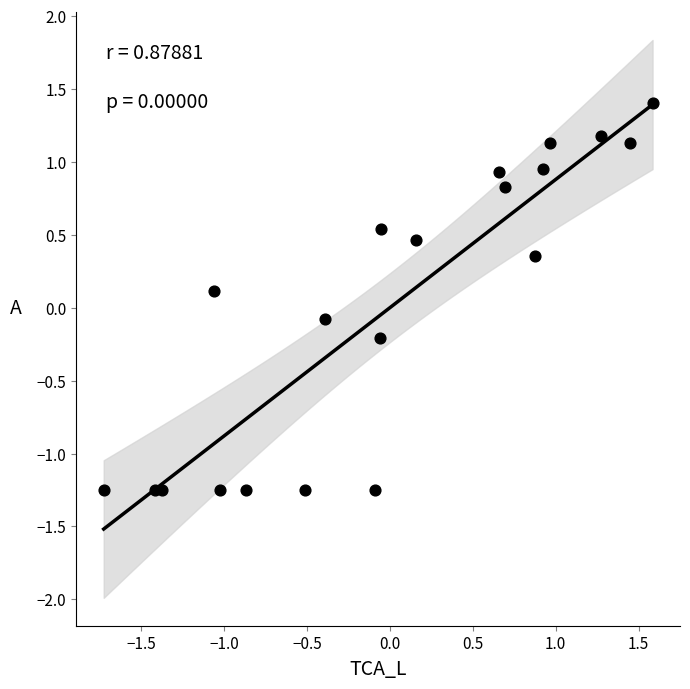

What is the range of Y values (max minus min)?

2.7